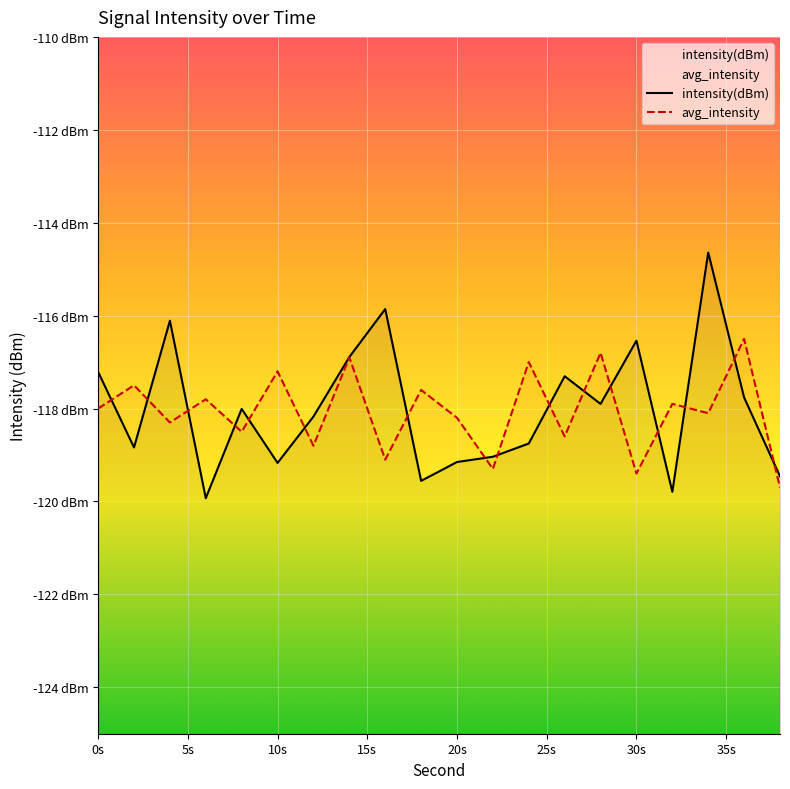

What is the maximum value shown in the chart?

-114.6